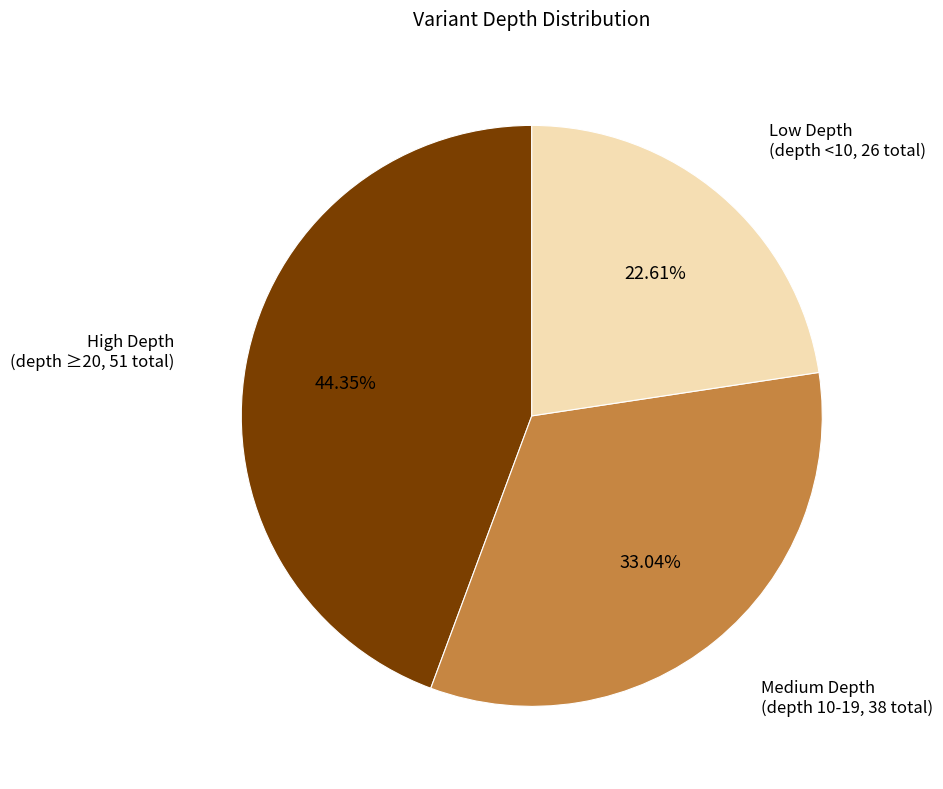

Is there a majority slice in this chart?

No